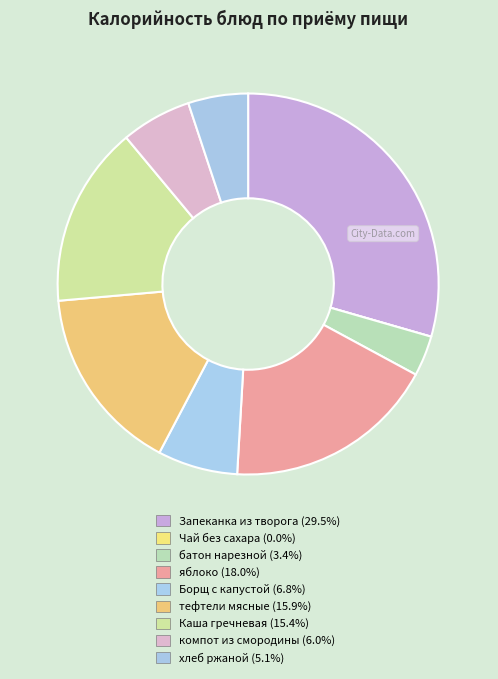

How many slices are in this pie chart?

9